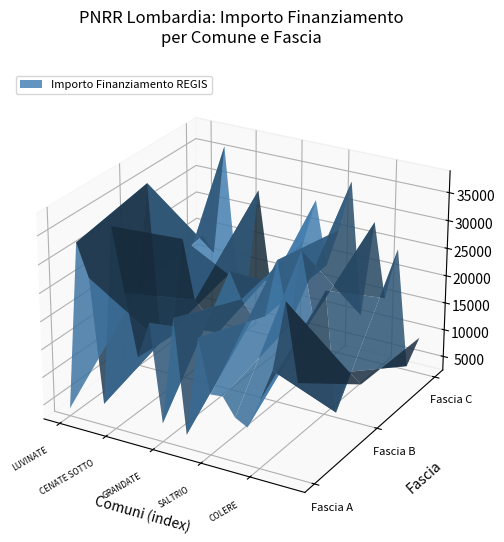

Reading left to right, transcribe all the data shown in this chart.

Fascia A: 2428	24887	24280	3642	37634	26708	16283	16996	3035	21245	4856	12140	7891	12747	9712	8570	13354	17997	30852	18210
Fascia B: 13712	35994	6856	9427	26101	12747	14568	10319	21425	19424	13961	16996	27922	7891	20638	14568	23673	3035	7891	7891
Fascia C: 18210	13712	35994	6856	9427	26101	12747	14568	10319	21425	19424	13961	16996	27922	7891	20638	14568	23673	3035	7891